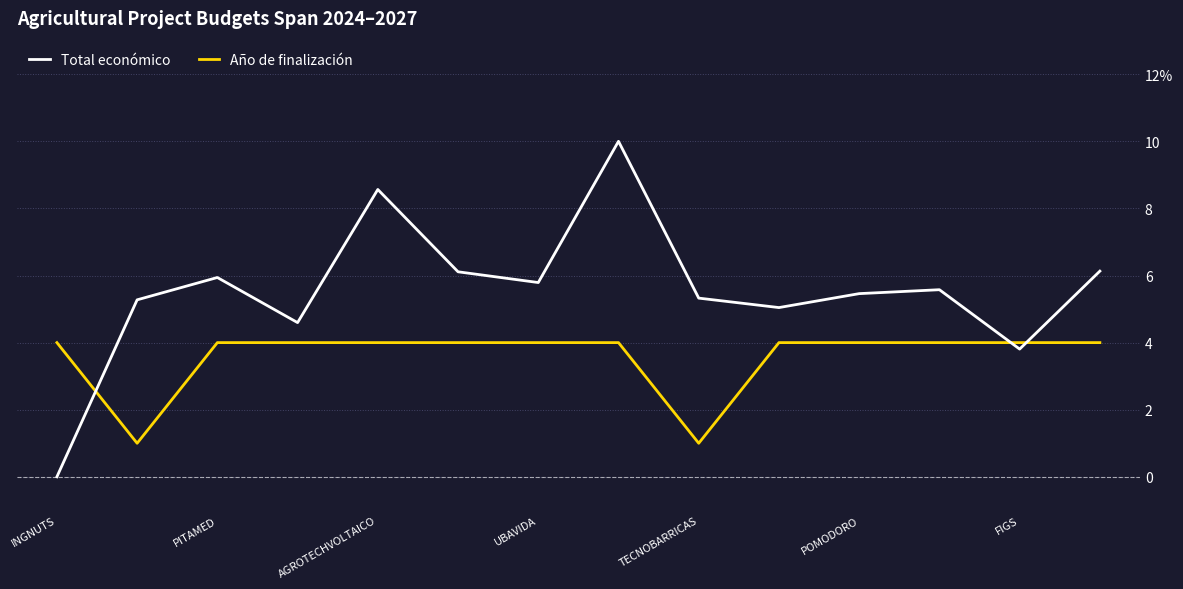

Is this an area chart (filled region under the line)?

No